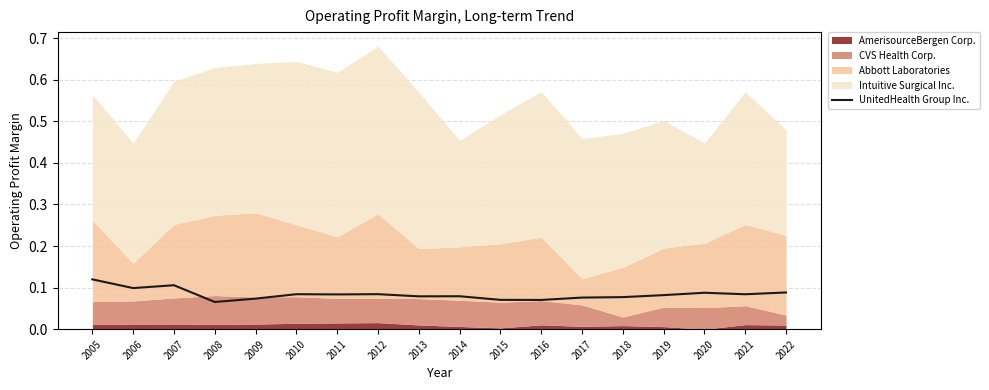

What is the sum of all values?

1.5